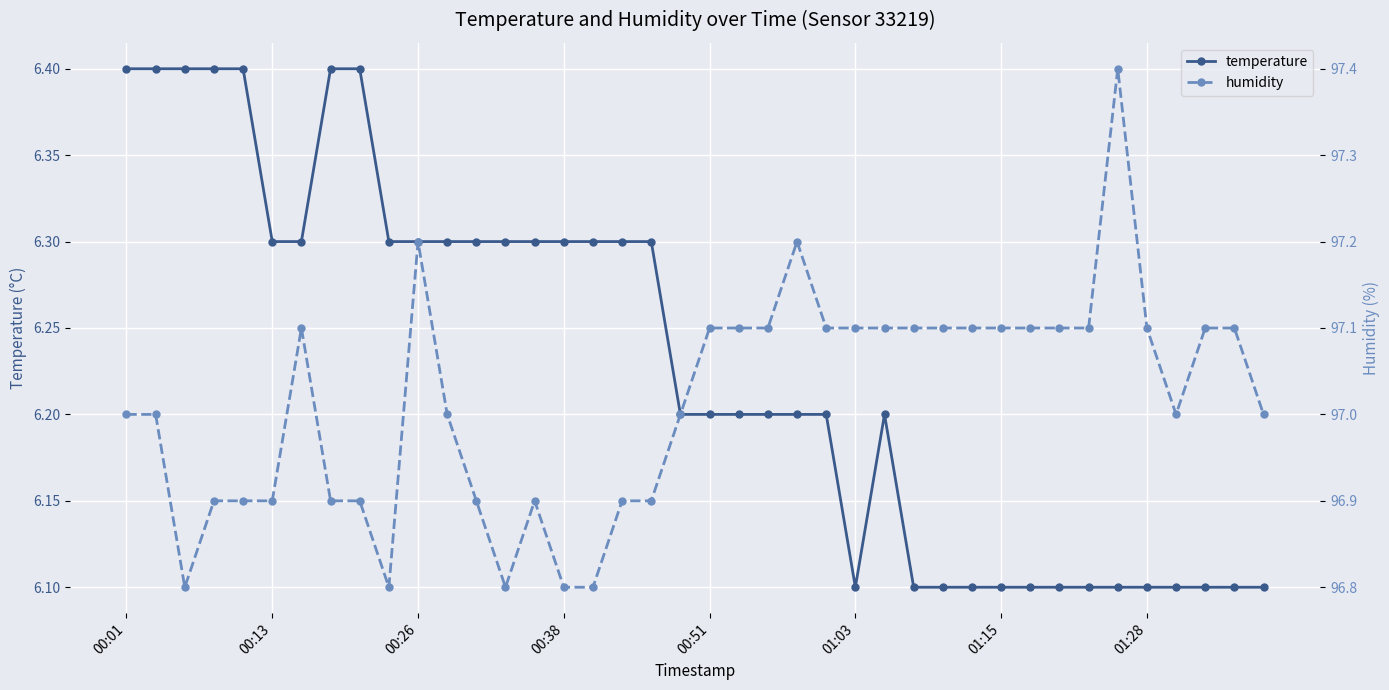

What is the minimum value for temperature?

6.1